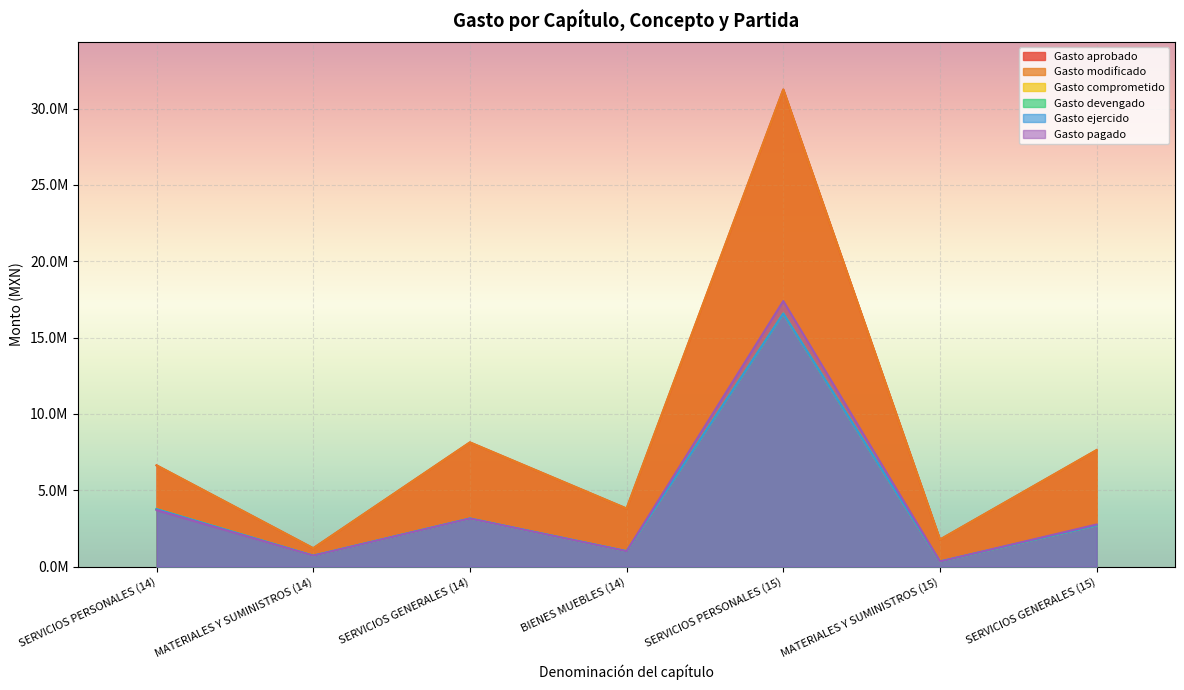

What is the difference between the maximum and minimum values in the Gasto pagado series?

17063881.3